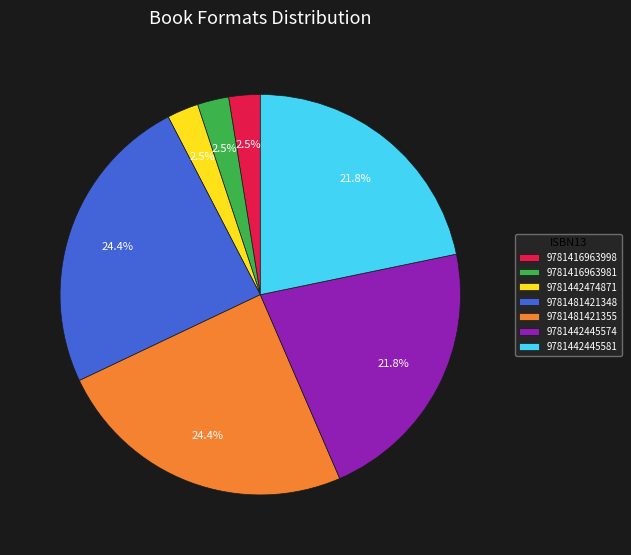

What percentage is NOT represented by 9781481421348?

75.6%